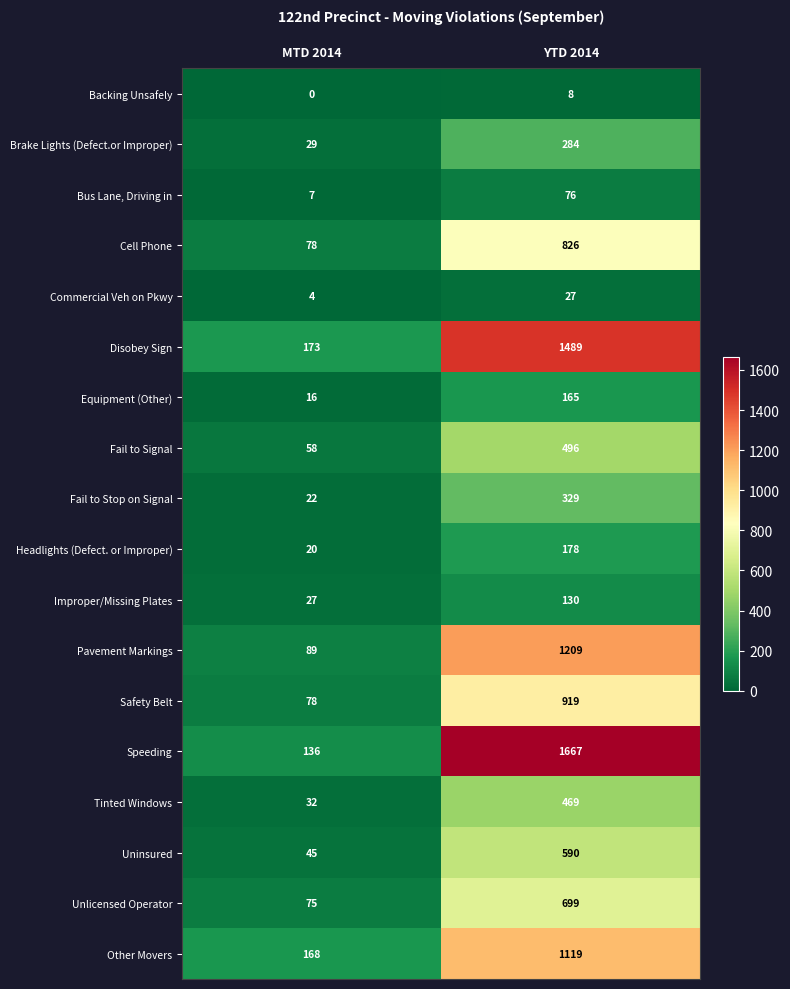

The Equipment (Other) series shows 23 at MTD 2014. True or false?

False